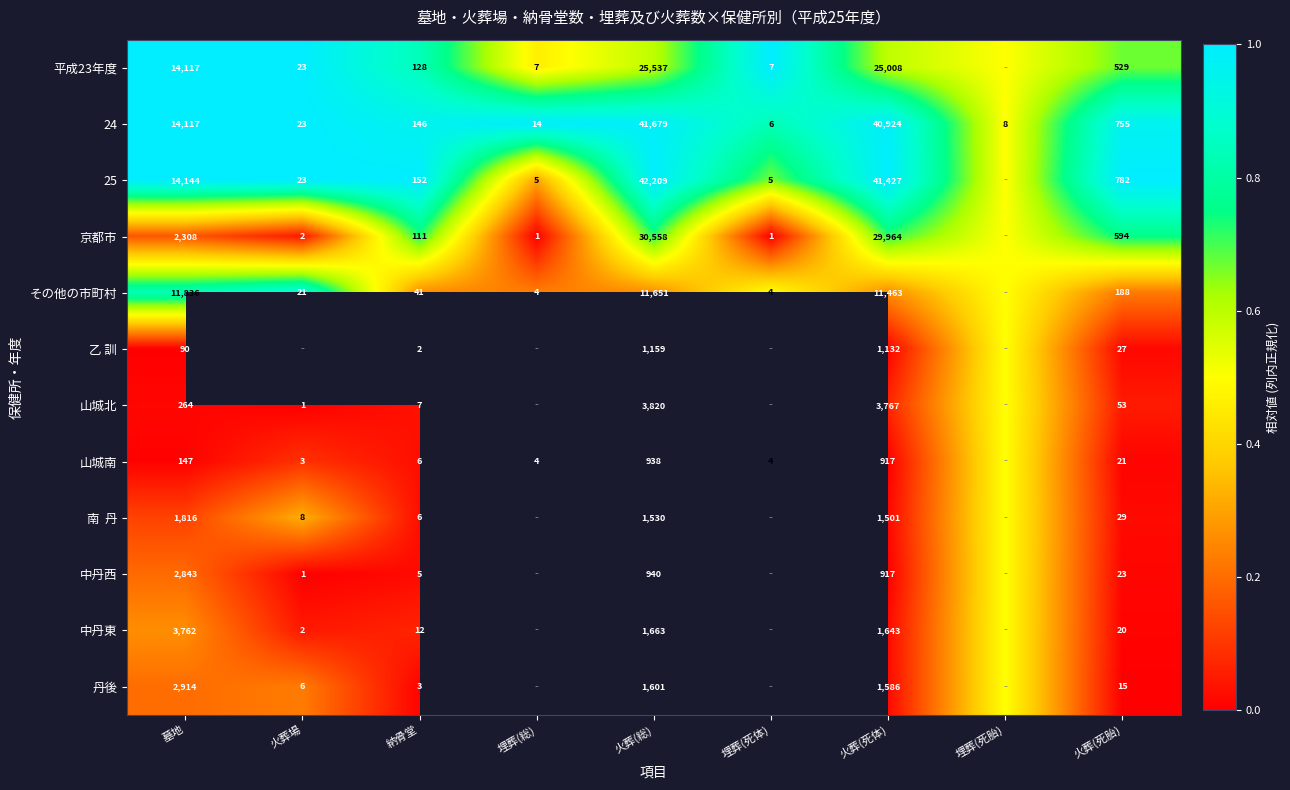

Is the value of その他の市町村 at 火葬(死体) greater than the value of 乙 訓 at 納骨堂?

Yes